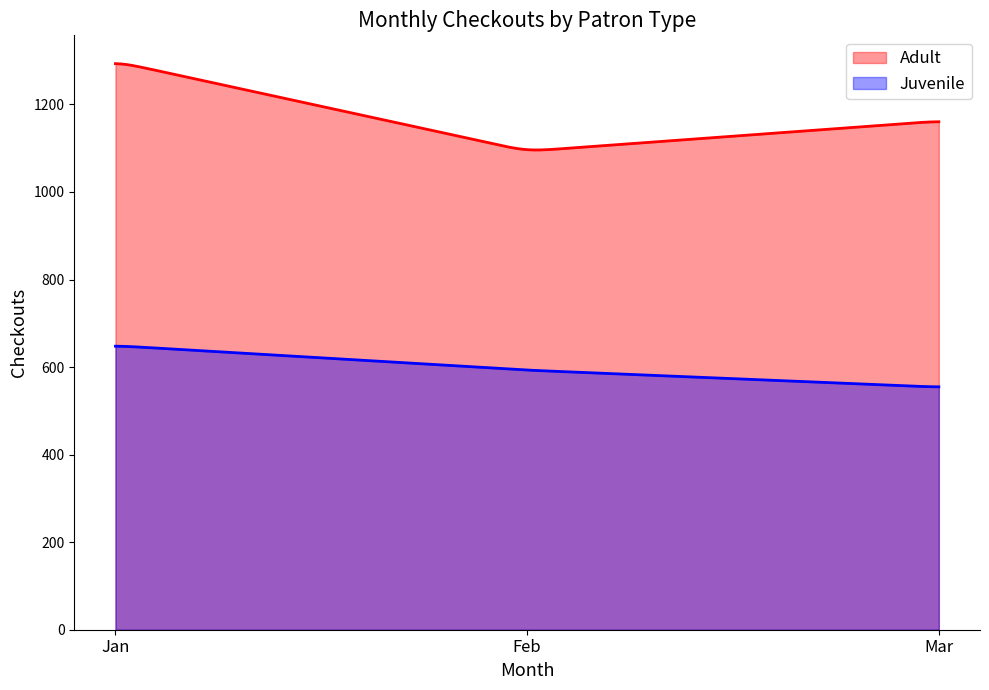

What is the total value across all series at Feb?

1686